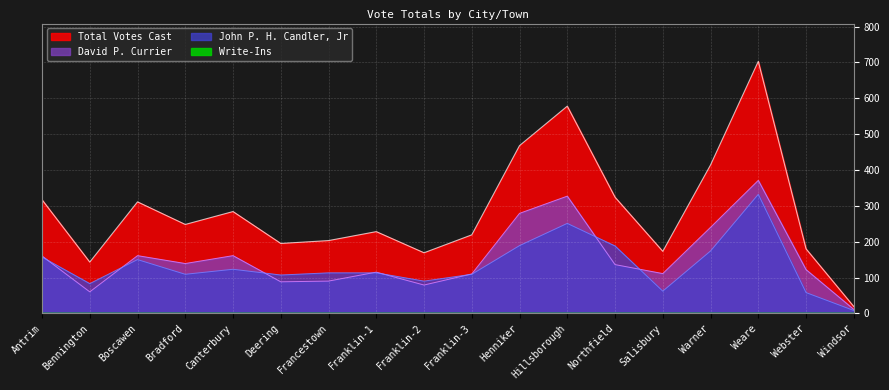

Which series has the largest range (max minus min)?

Total Votes Cast